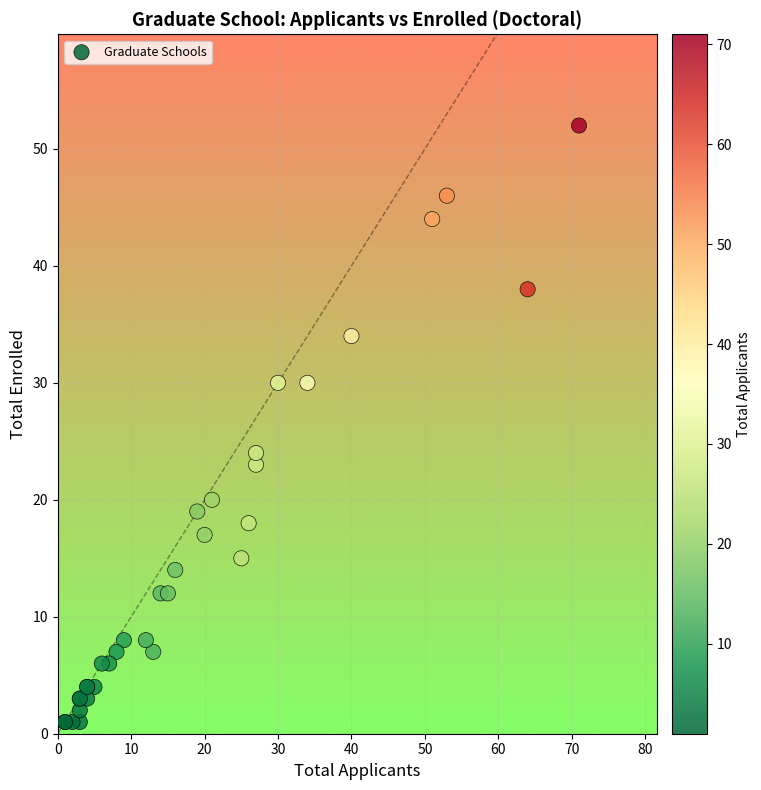

What Y value in the scatter plot is closest to 26?

24